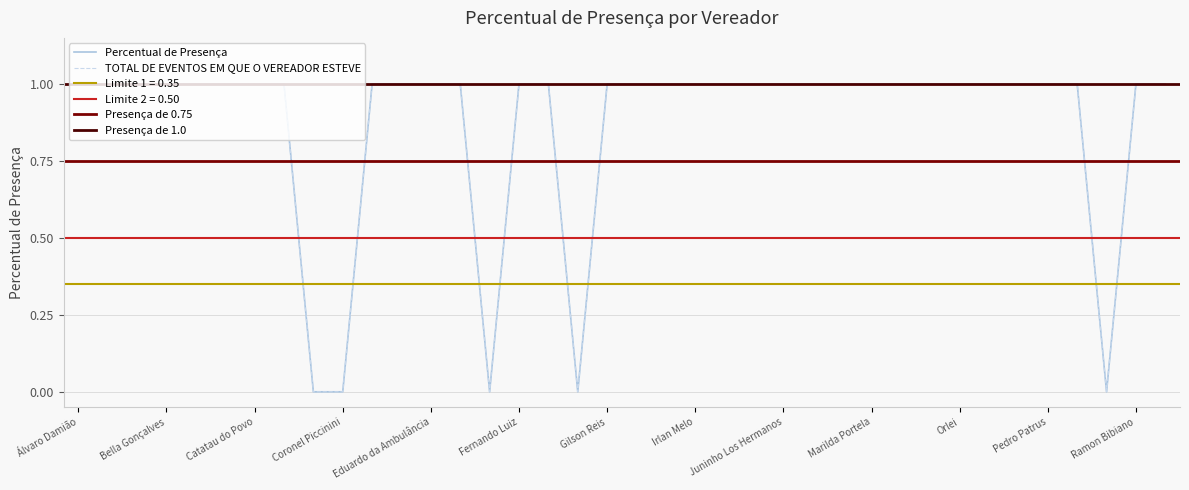

At which label does TOTAL DE EVENTOS EM QUE O VEREADOR ESTEVE reach its peak?

Álvaro Damião